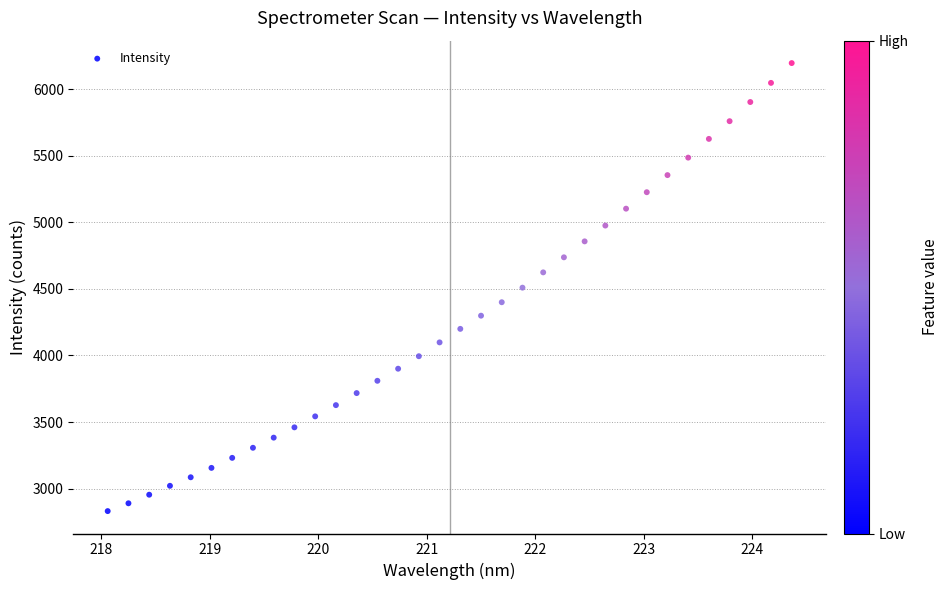

What is the range of Y values (max minus min)?

3364.9